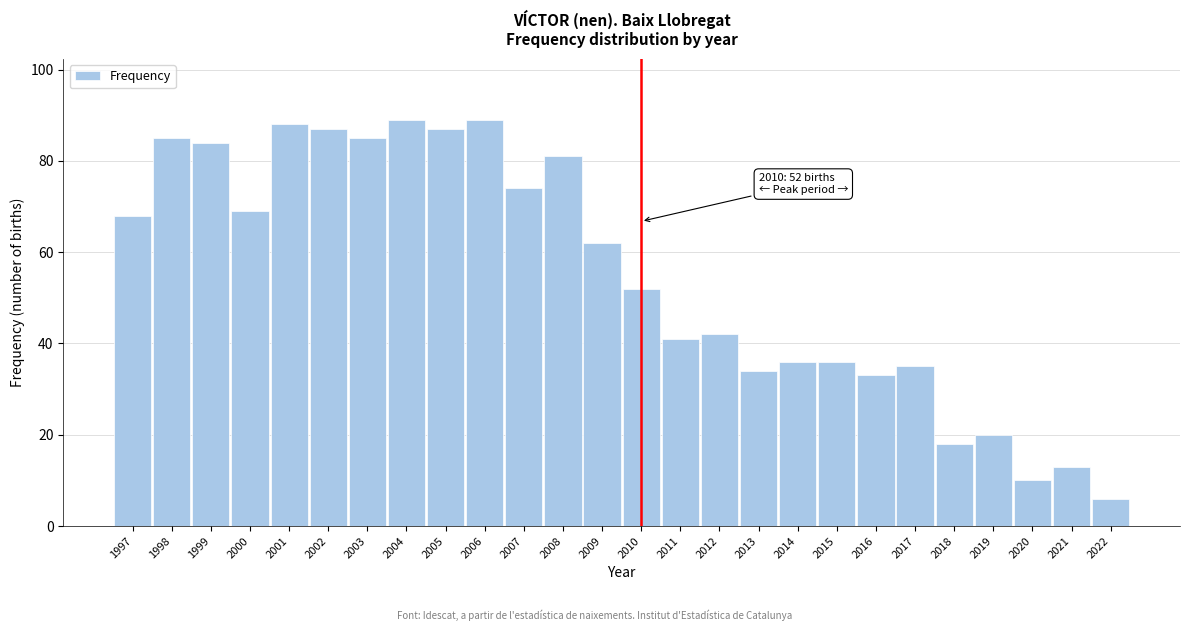

Reading left to right, what are all the values shown in this chart?

68	85	84	69	88	87	85	89	87	89	74	81	62	52	41	42	34	36	36	33	35	18	20	10	13	6